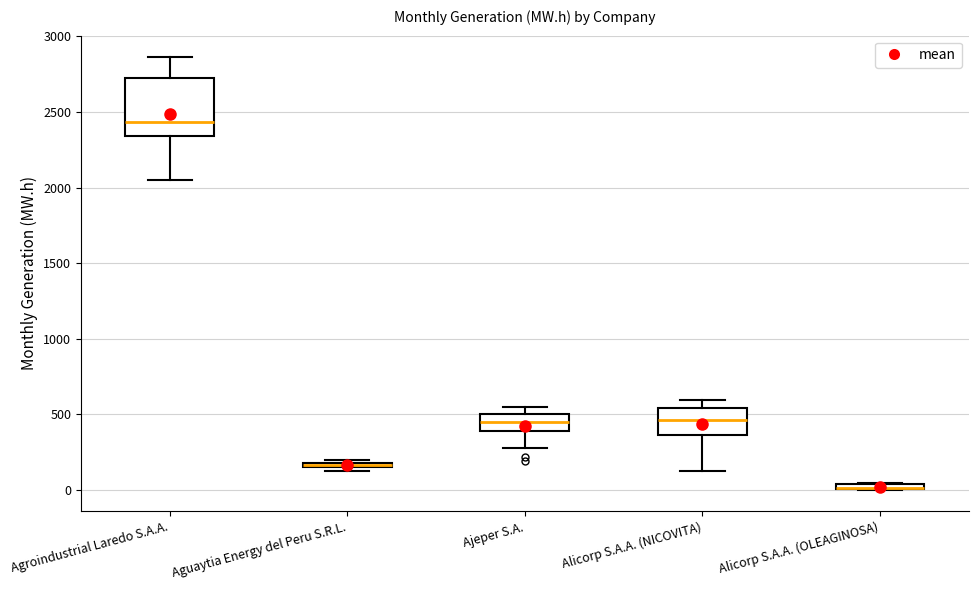

Comparing the boxes themselves (not the whiskers), which one is the tallest?

Agroindustrial Laredo S.A.A.